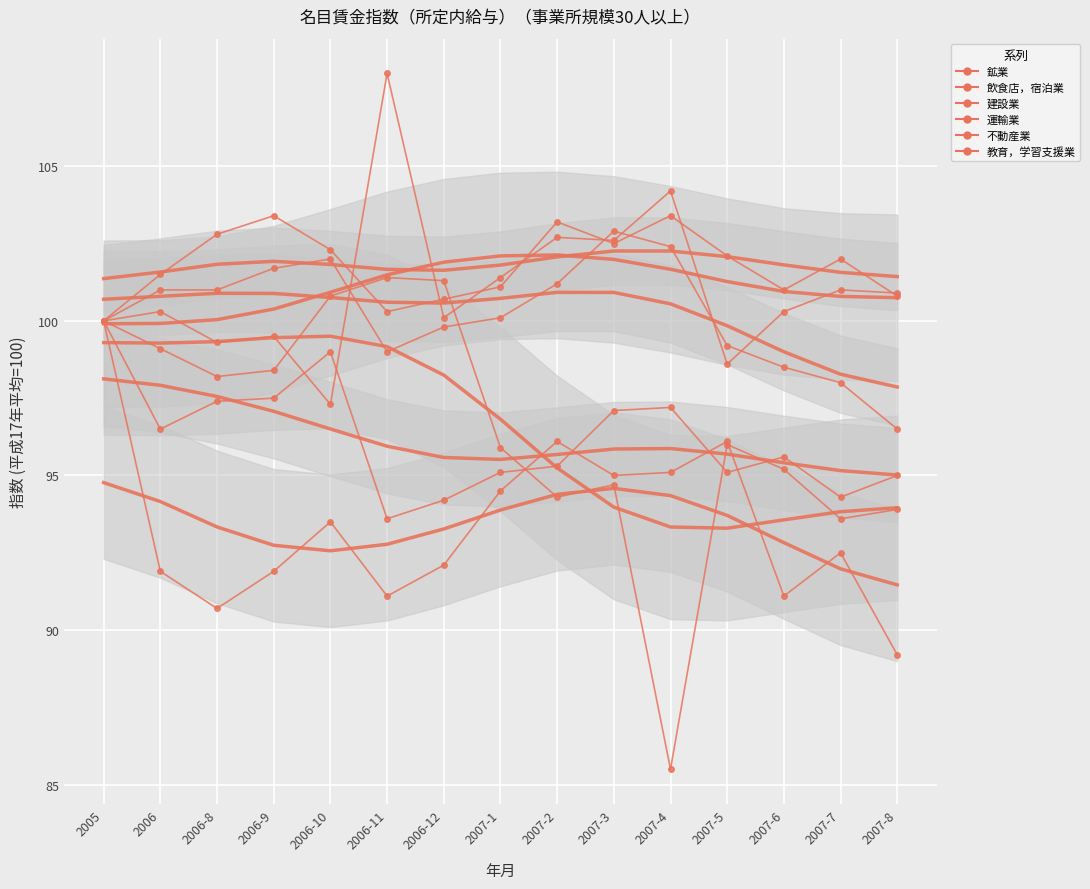

Which label corresponds to the largest value in the chart?

2006-11